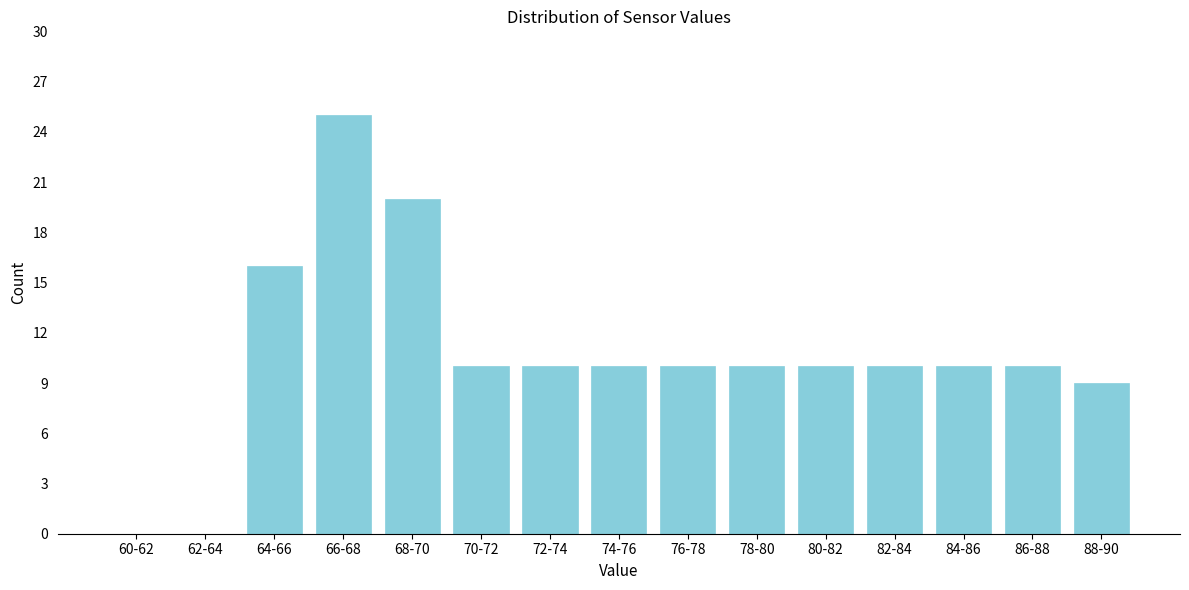

Reading right to left, transcribe all the data shown in this chart.

88-90=9	86-88=10	84-86=10	82-84=10	80-82=10	78-80=10	76-78=10	74-76=10	72-74=10	70-72=10	68-70=20	66-68=25	64-66=16	62-64=0	60-62=0